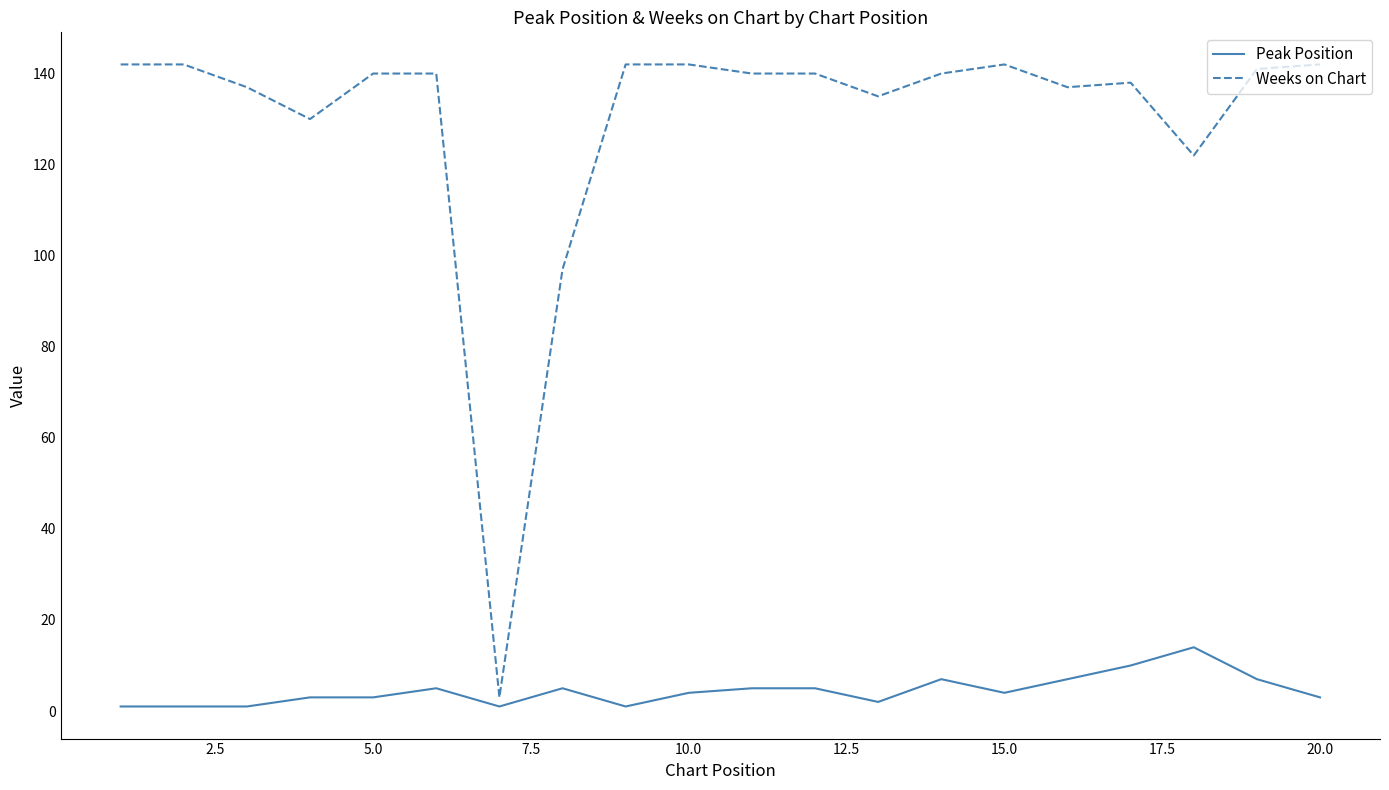

Rank the series by their average value, from highest to lowest.

Weeks on Chart, Peak Position